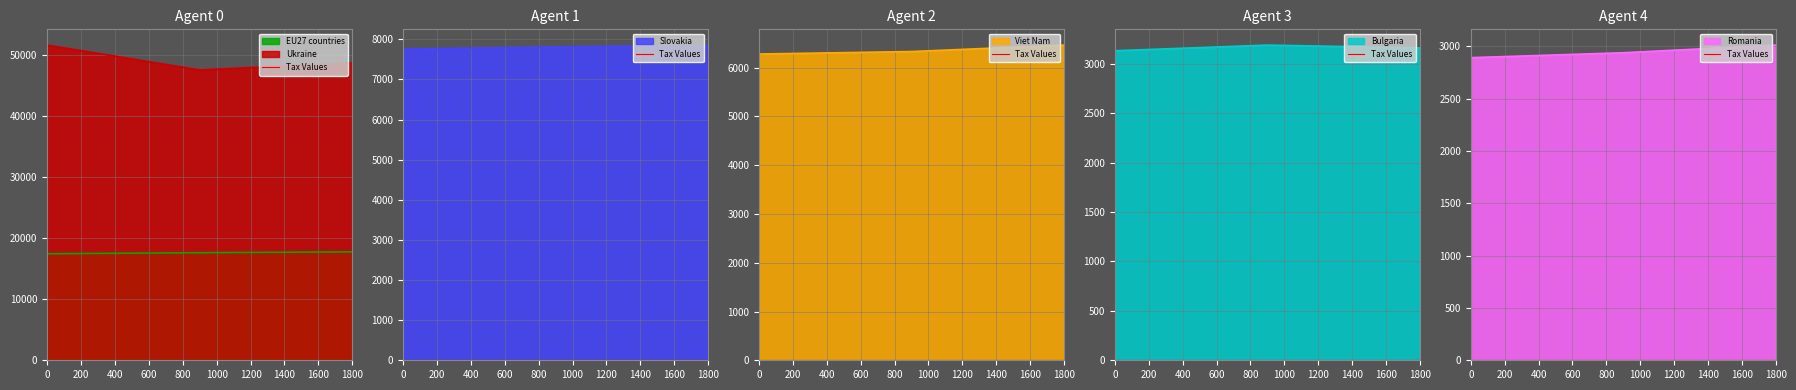

What is the difference between the second highest and minimum values in the EU27 countries series?

169